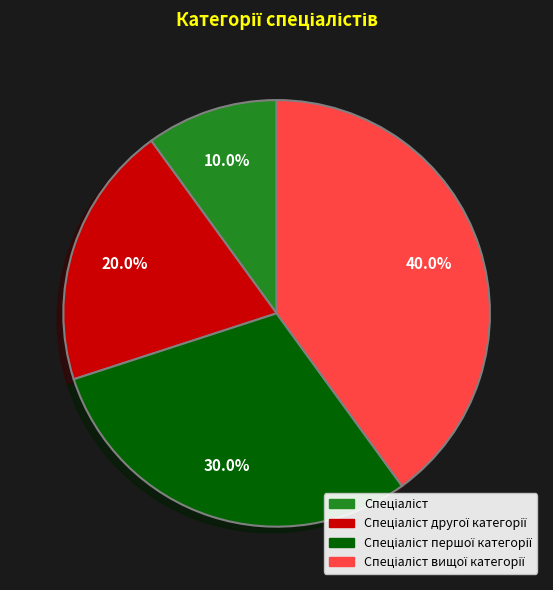

Is there a majority slice in this chart?

No